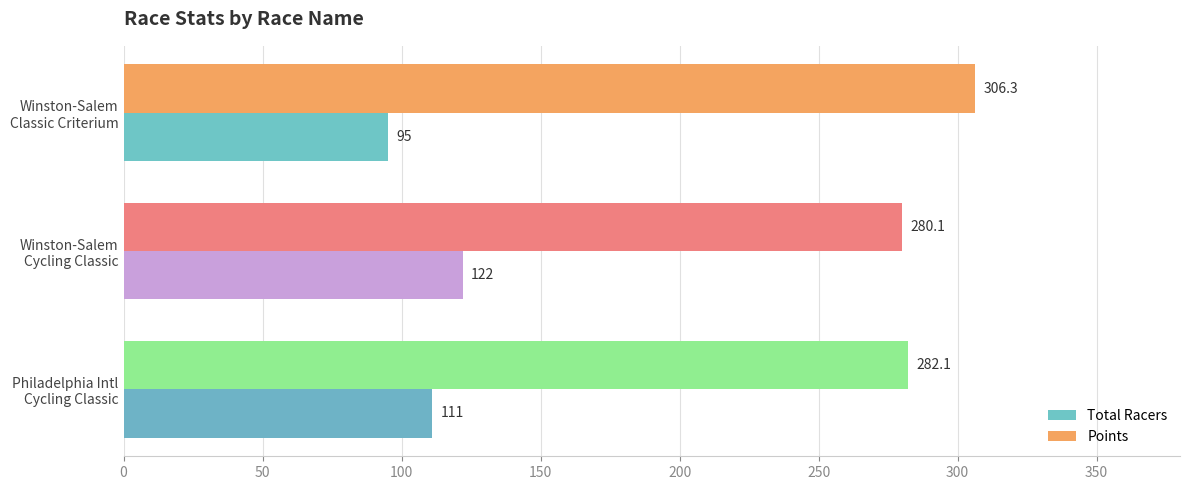

What is the maximum value shown in the chart?

306.3